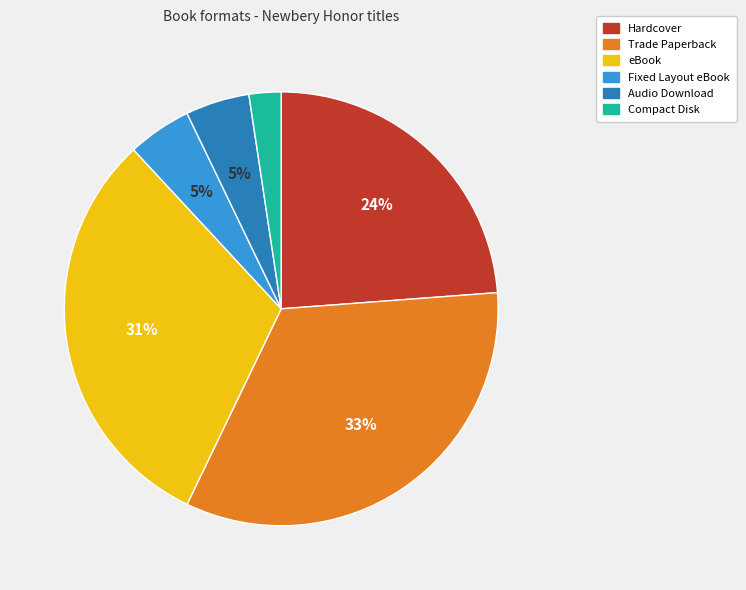

Which has a higher value, Hardcover or Trade Paperback?

Trade Paperback